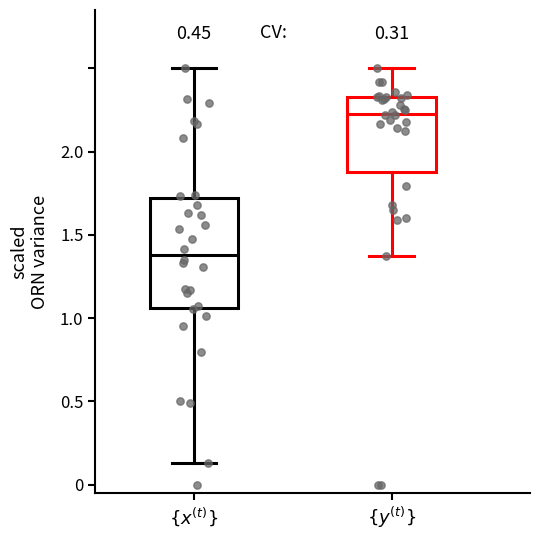

Comparing the boxes themselves (not the whiskers), which one is the tallest?

$\{x^{(t)}\}$